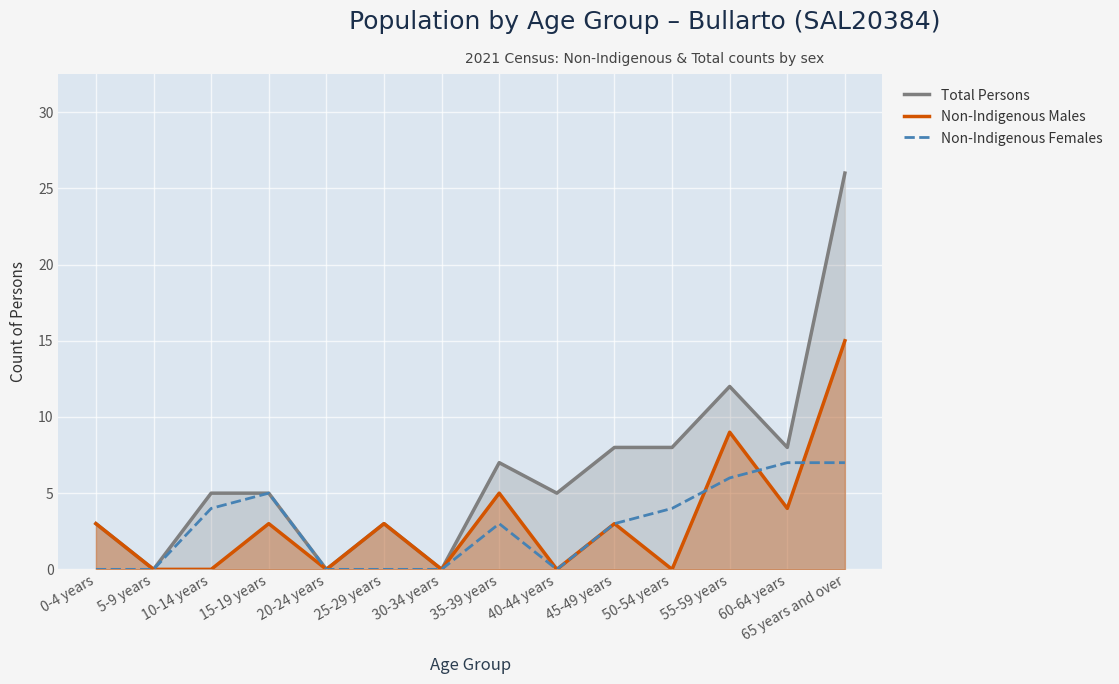

True or false: Non-Indigenous Males and Total Persons cross at least once.

False